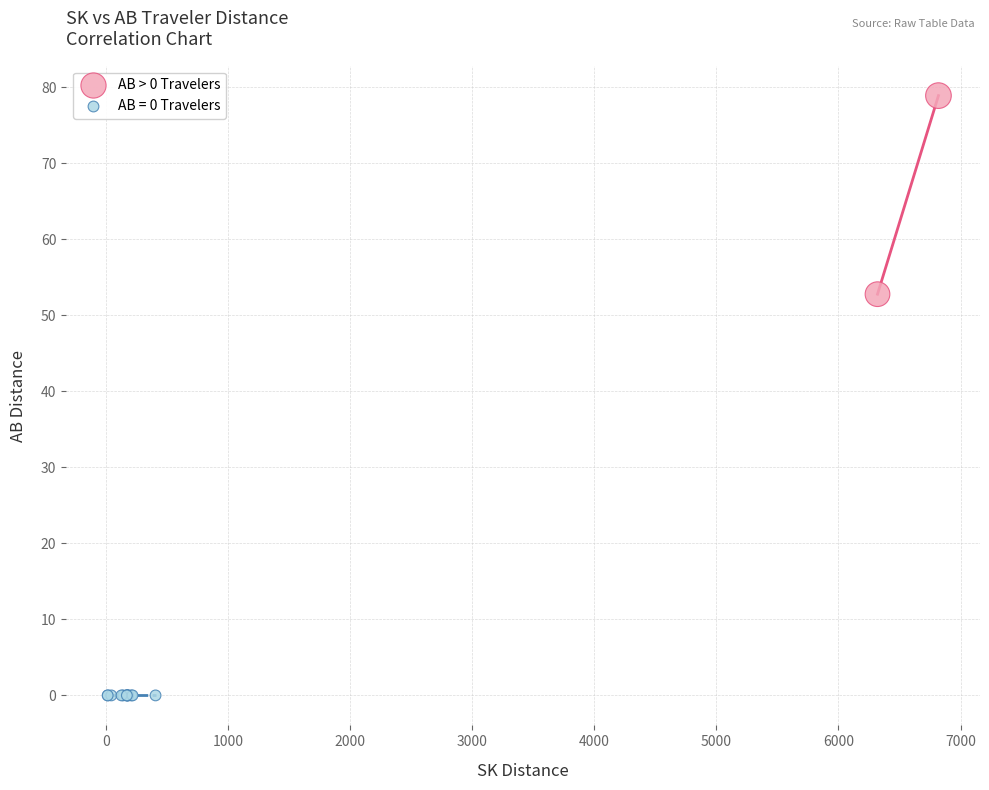

What are all the series names shown in the legend?

AB > 0 Travelers, AB = 0 Travelers